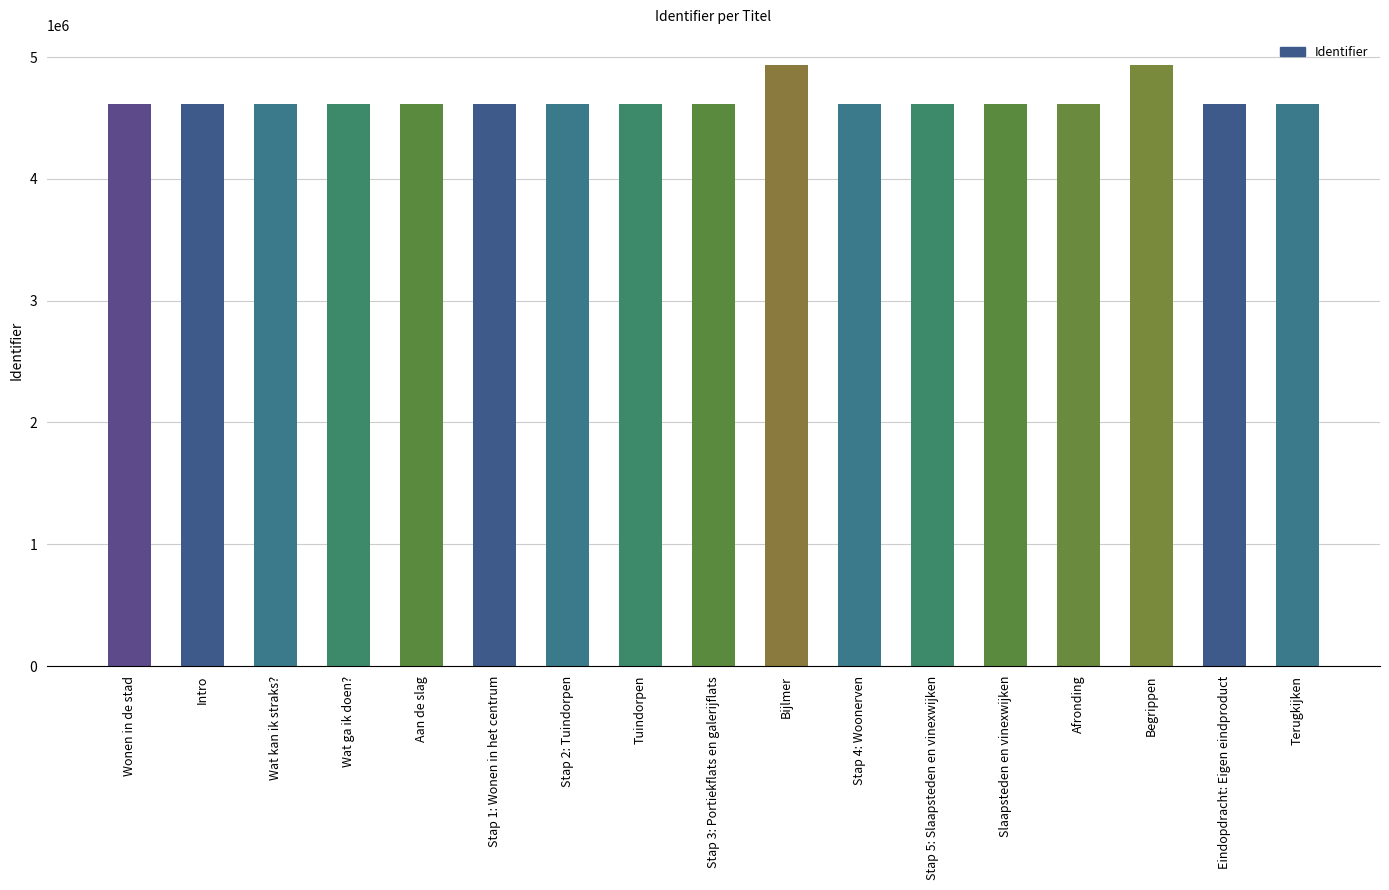

What is the smallest value displayed?

4611989